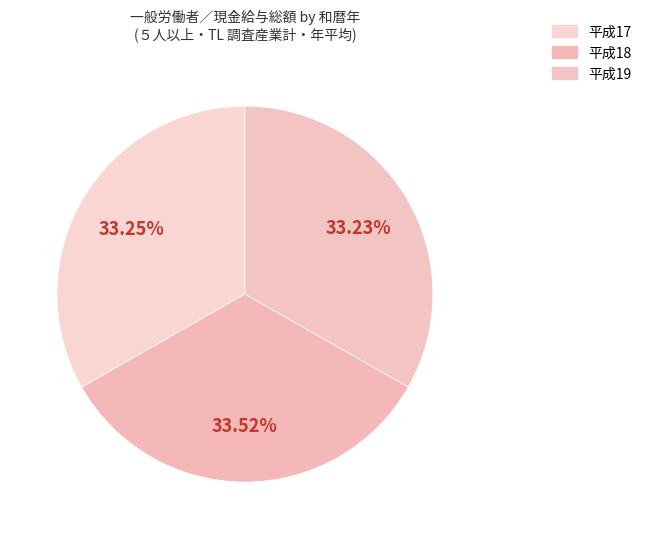

To the nearest percent, what portion does 平成19 represent?

33%